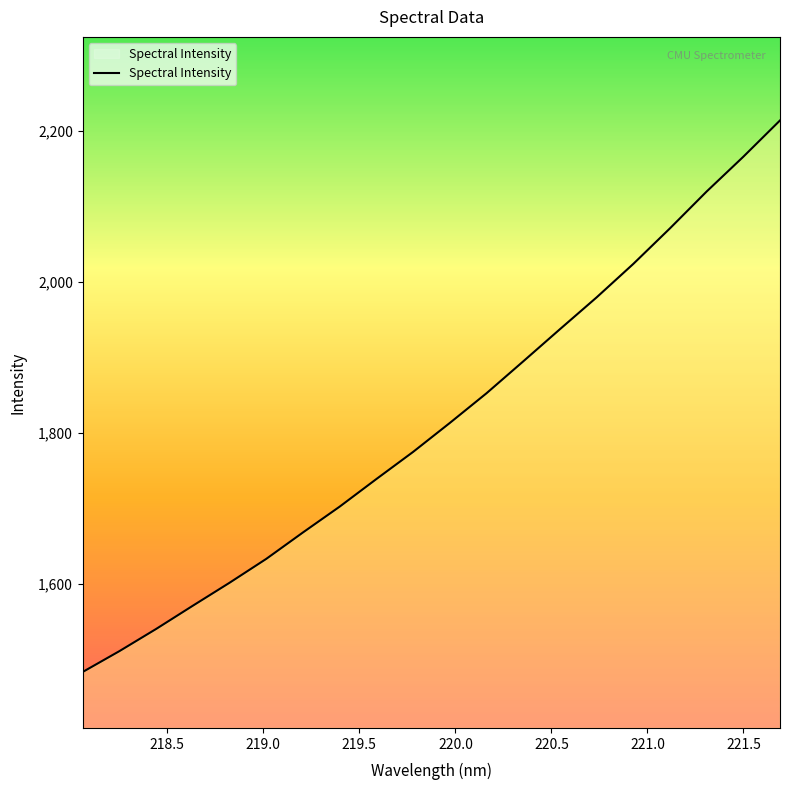

What is the maximum value shown in the chart?

2213.6